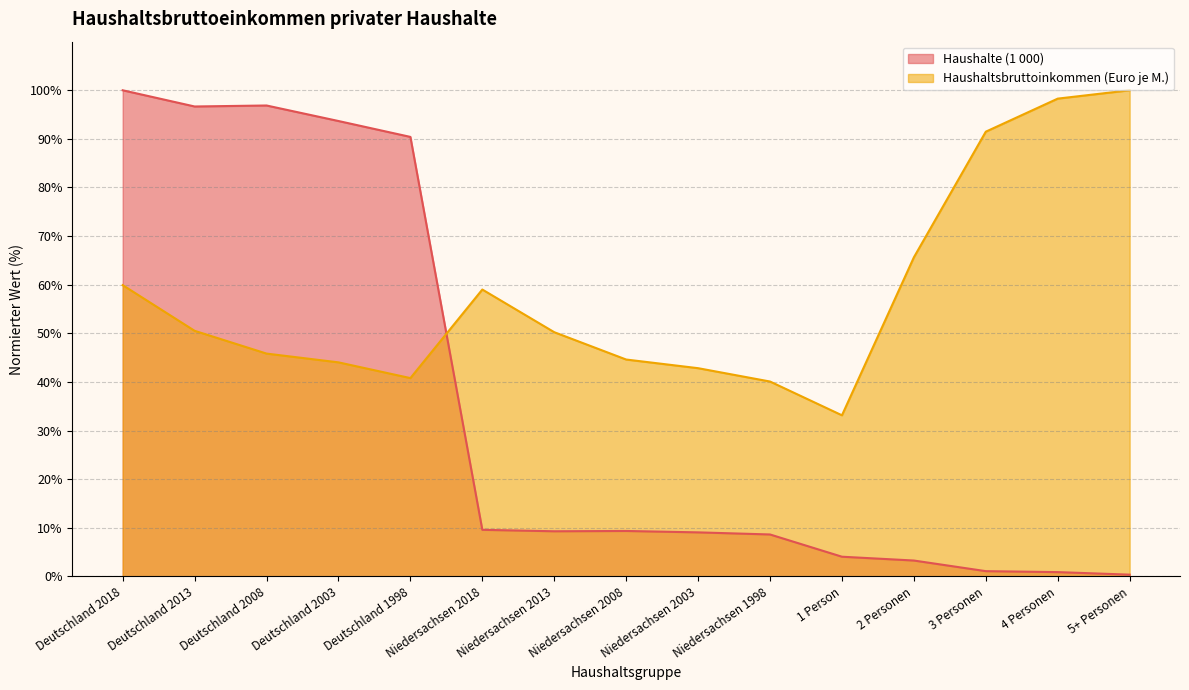

Reading left to right, what are all the values shown in this chart?

Haushalte (1 000): Deutschland 2018=100.0	Deutschland 2013=96.7	Deutschland 2008=96.9	Deutschland 2003=93.7	Deutschland 1998=90.4	Niedersachsen 2018=9.6	Niedersachsen 2013=9.3	Niedersachsen 2008=9.3	Niedersachsen 2003=9.0	Niedersachsen 1998=8.6	1 Person=4.0	2 Personen=3.3	3 Personen=1.1	4 Personen=0.9	5+ Personen=0.3
Haushaltsbruttoinkommen (Euro je M.): Deutschland 2018=59.9	Deutschland 2013=50.5	Deutschland 2008=45.8	Deutschland 2003=44.0	Deutschland 1998=40.8	Niedersachsen 2018=59.0	Niedersachsen 2013=50.2	Niedersachsen 2008=44.6	Niedersachsen 2003=42.8	Niedersachsen 1998=40.1	1 Person=33.1	2 Personen=65.6	3 Personen=91.5	4 Personen=98.3	5+ Personen=100.0